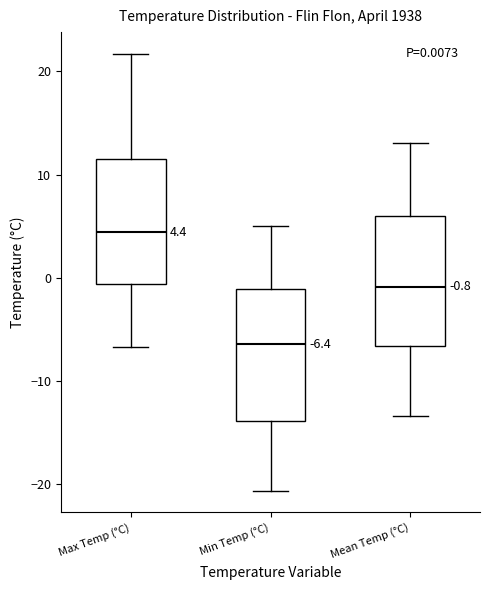

Which box has the highest median line?

Max Temp (°C)